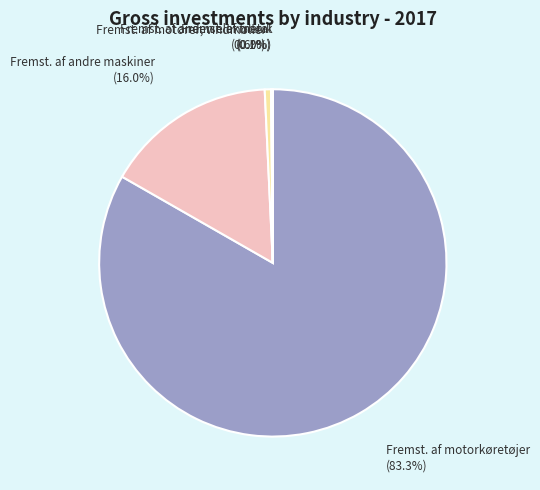

To the nearest percent, what portion does Fremst. af andre maskiner represent?

16%